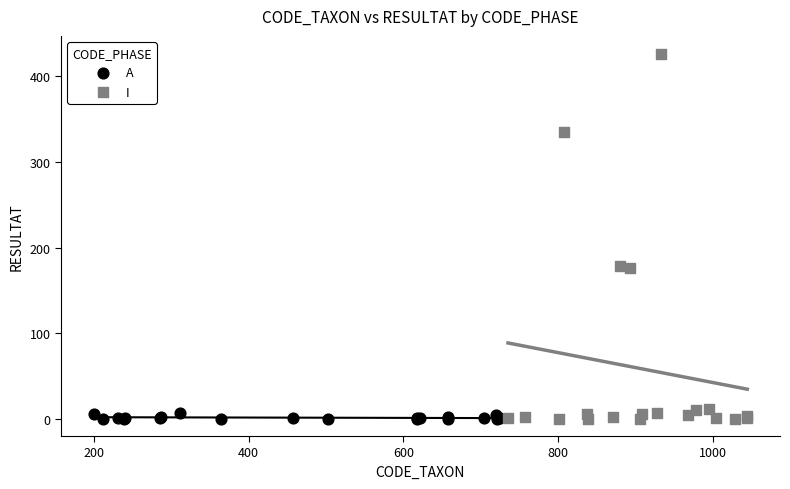

Which series contains the highest Y value?

I